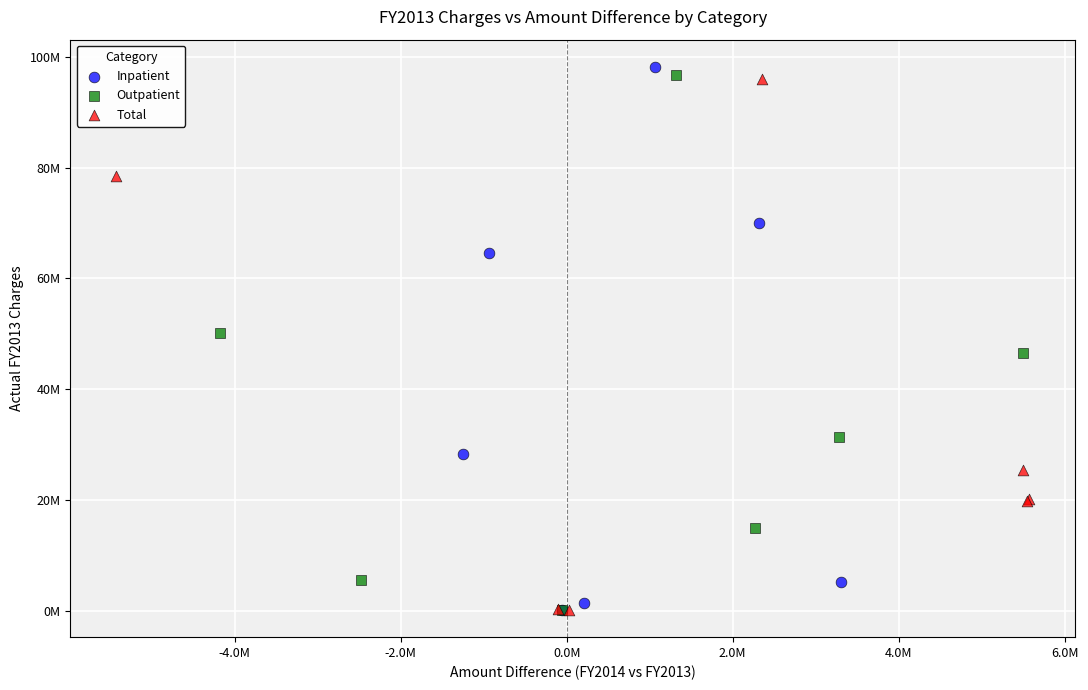

Which series reaches the maximum Y coordinate?

Inpatient